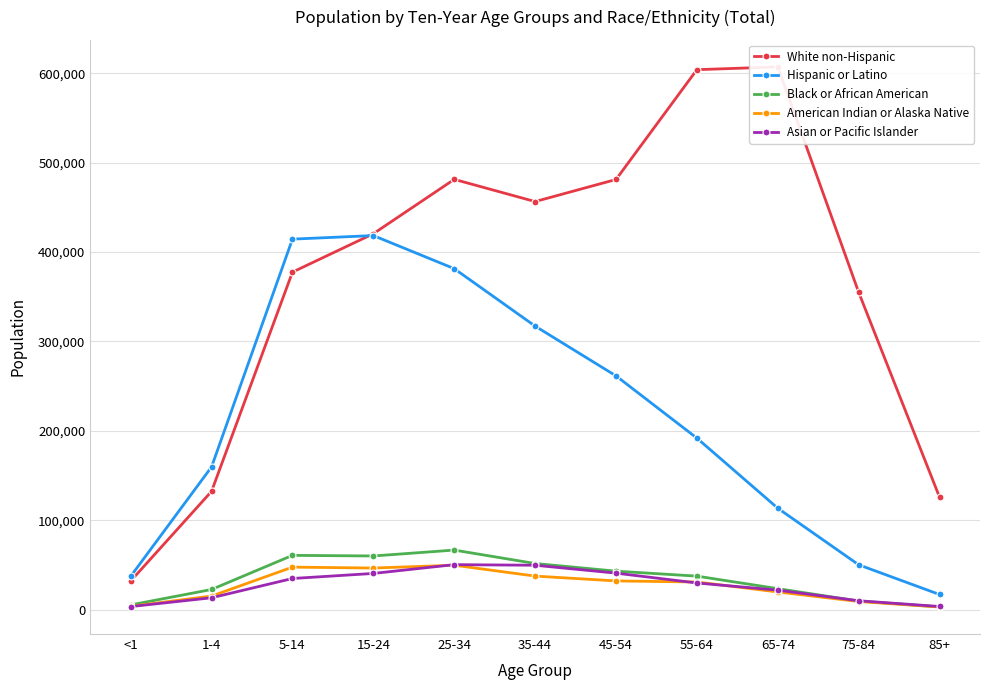

Is this an area chart (filled region under the line)?

No